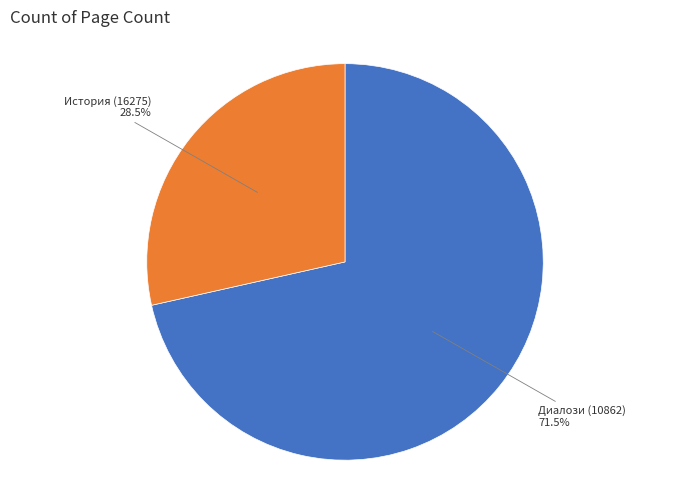

Is there a majority slice in this chart?

Yes